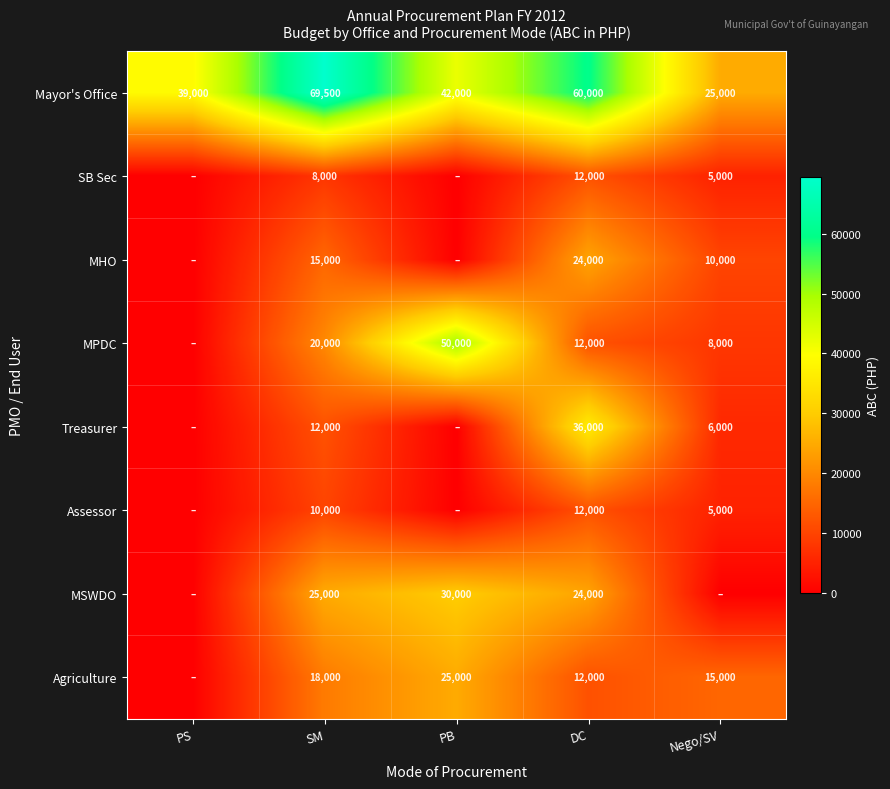

At SM, list the series in order from smallest to largest.

SB Sec, Assessor, Treasurer, MHO, Agriculture, MPDC, MSWDO, Mayor's Office